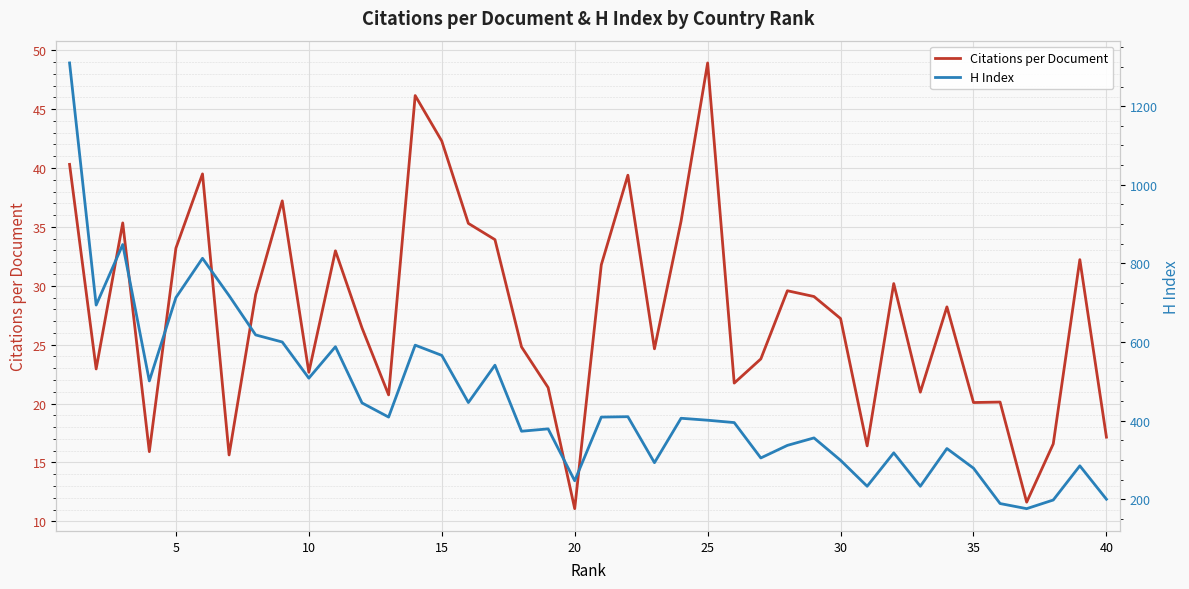

What is the highest value of the Citations per Document series?

48.9